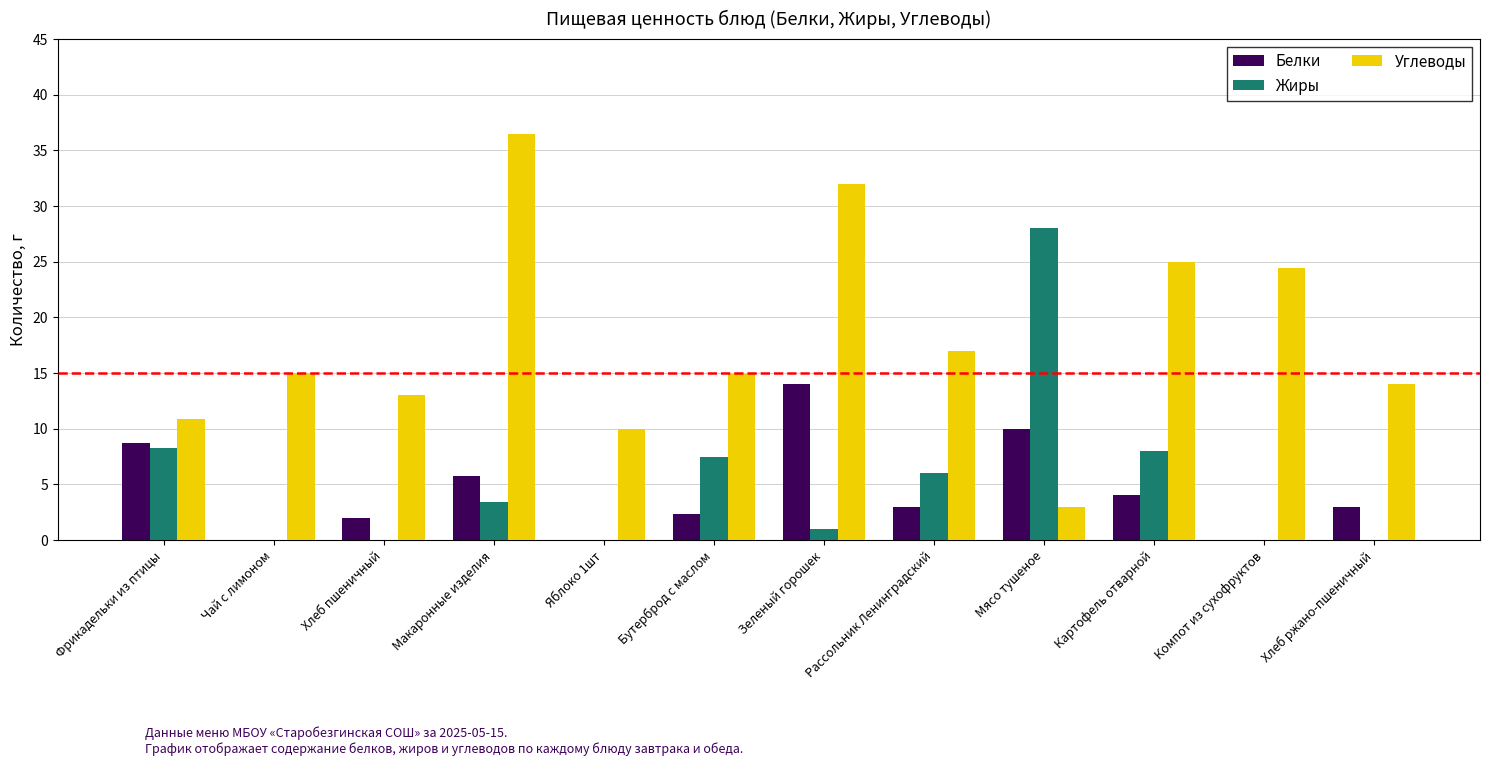

True or false: Белки has a value of 4.9 at Мясо тушеное.

False